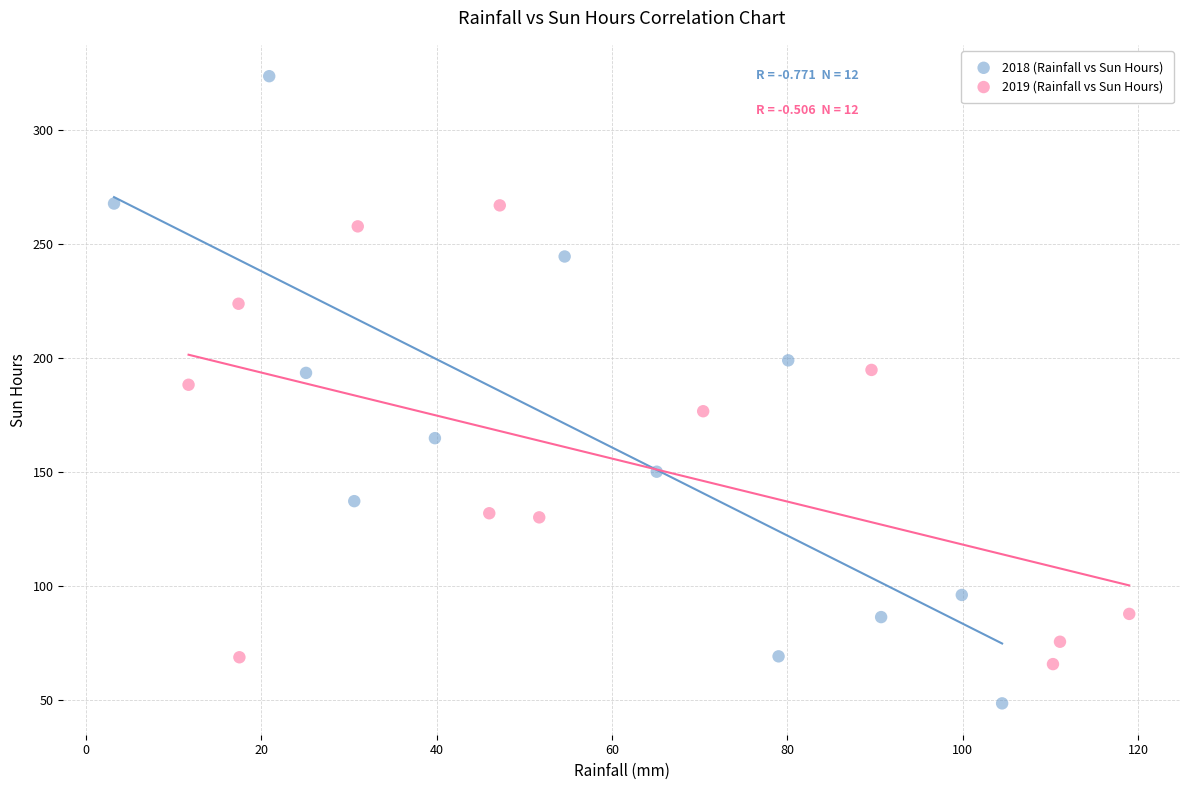

Which series contains the highest Y value?

2018 (Rainfall vs Sun Hours)